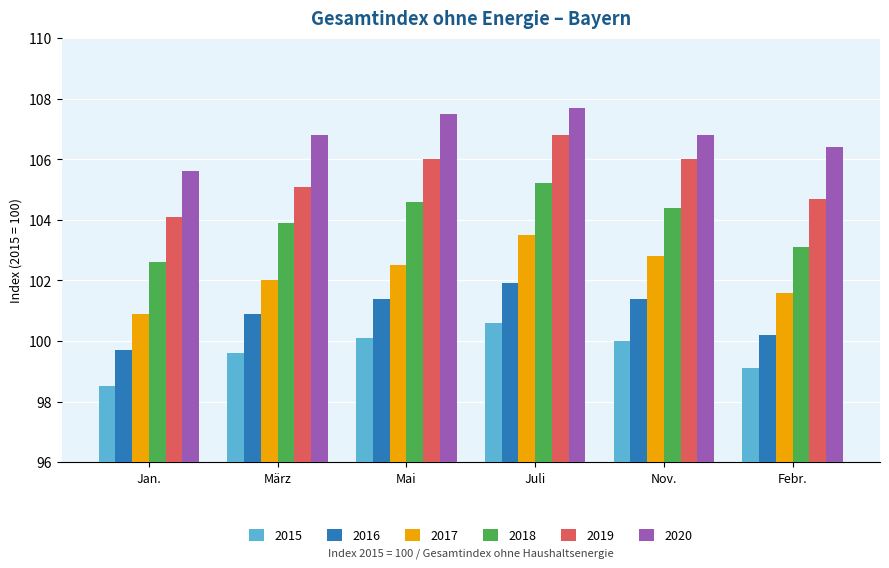

At which label does 2017 reach its peak?

Juli